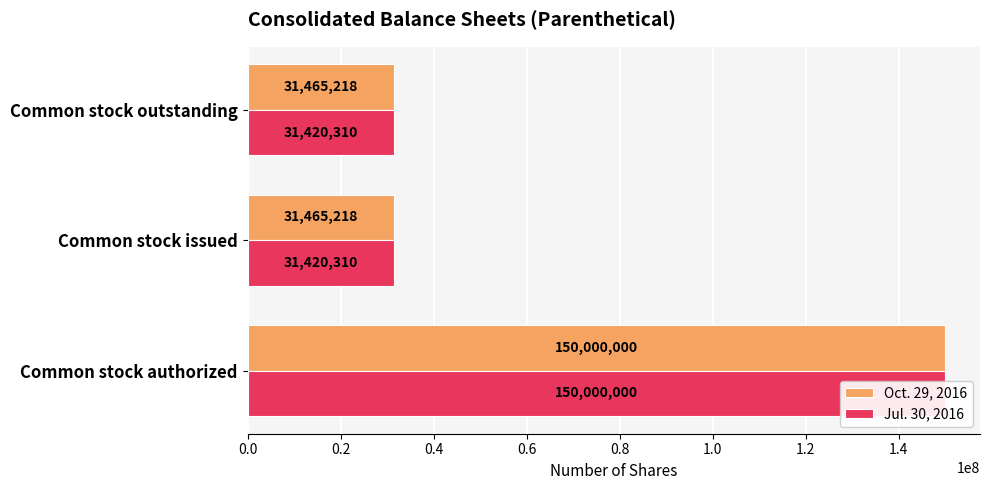

The value of Jul. 30, 2016 at Common stock issued is 21705845. True or false?

False